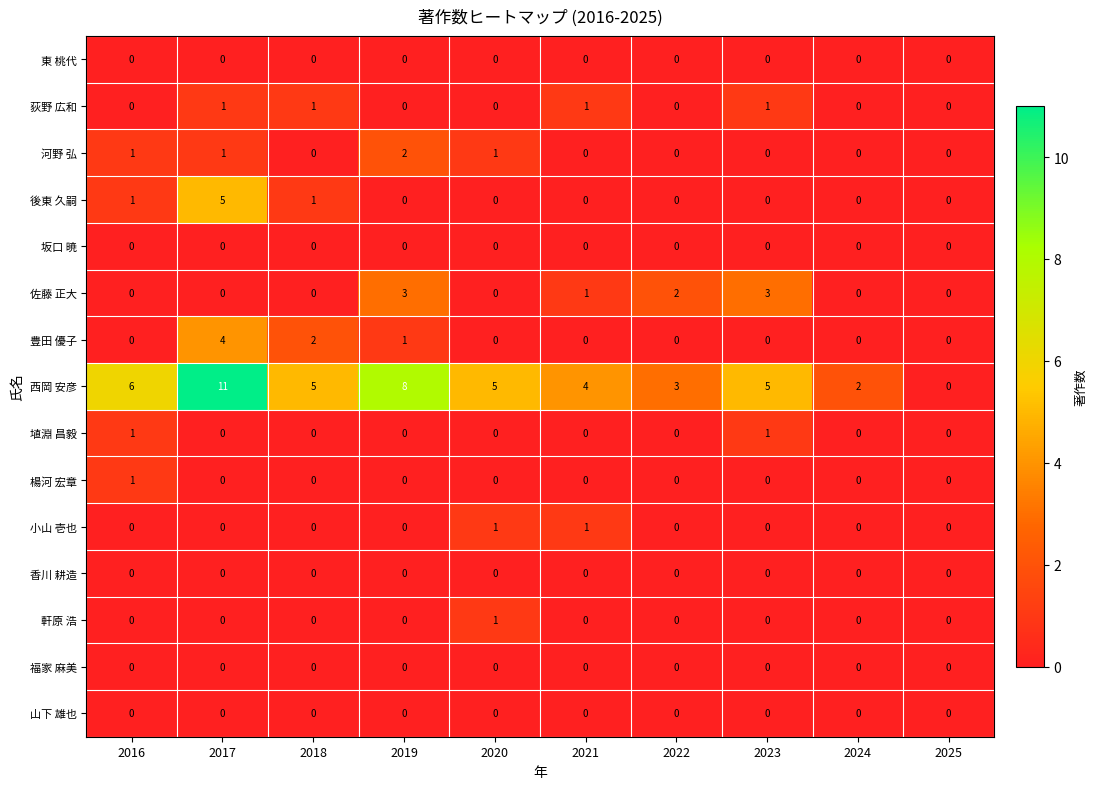

Which label corresponds to the largest value in the chart?

2017